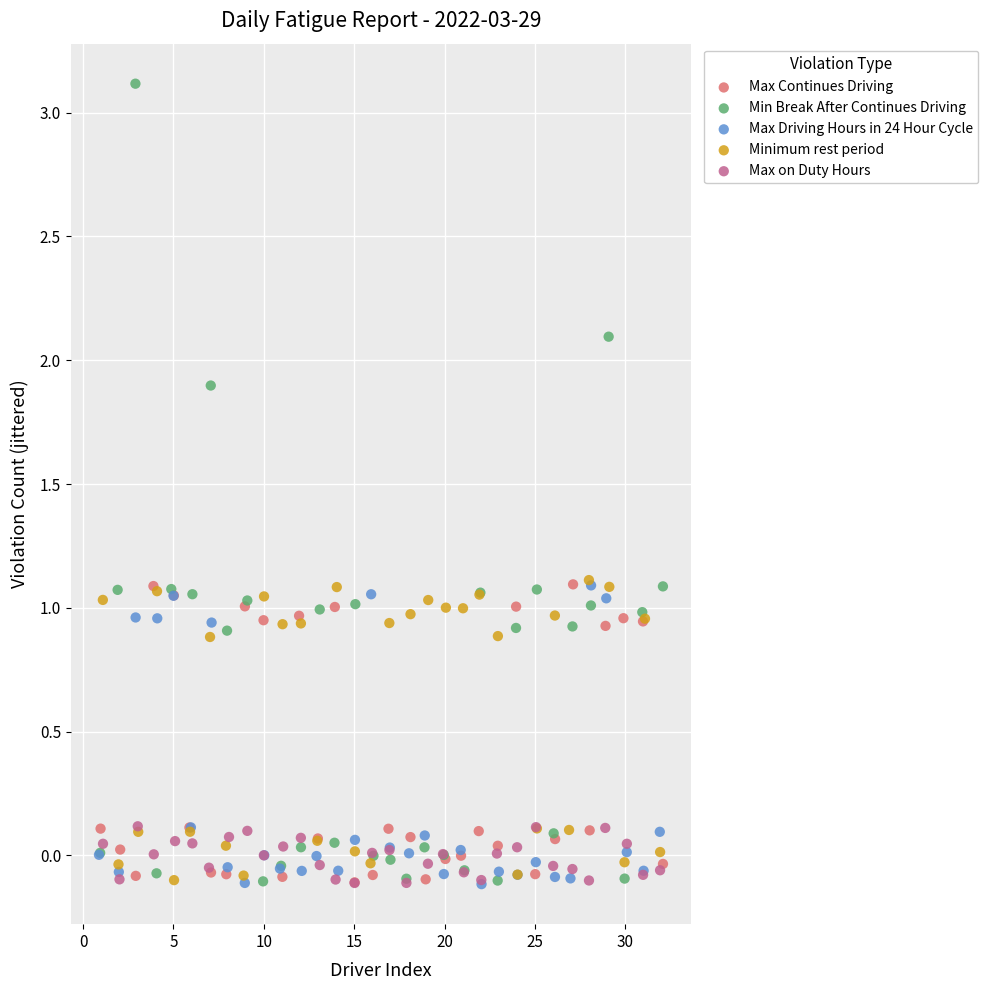

Which series contains the highest Y value?

Min Break After Continues Driving